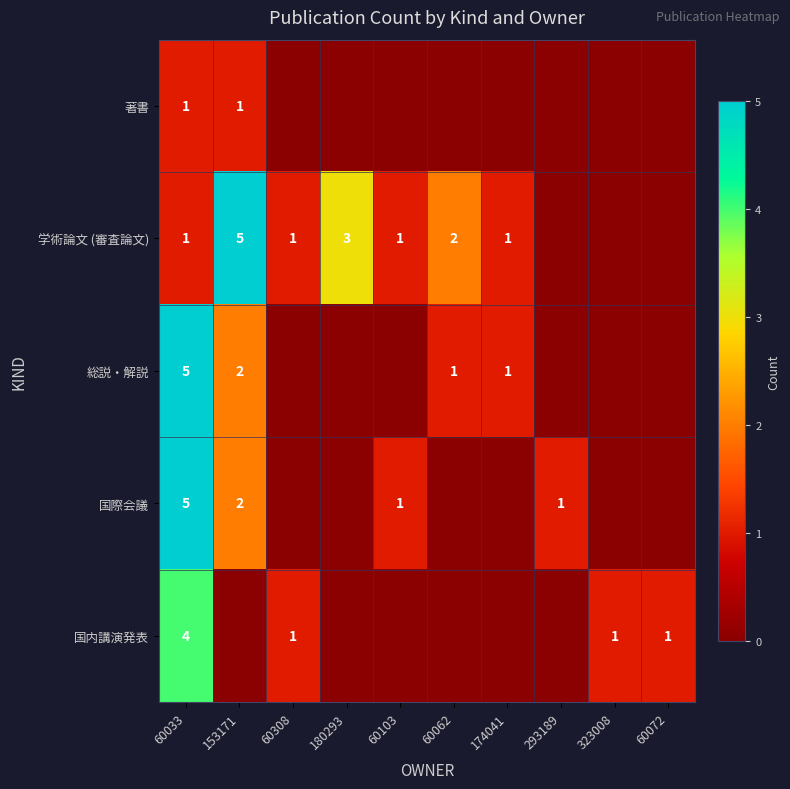

The value of 総説・解説 at 153171 is 1. True or false?

False